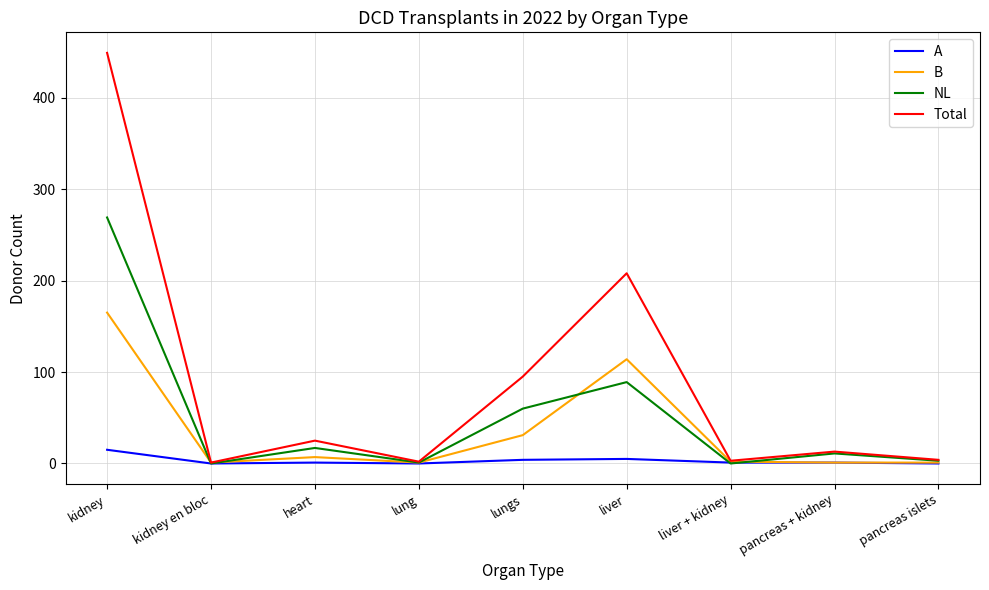

Rank the series by their average value, from highest to lowest.

Total, NL, B, A